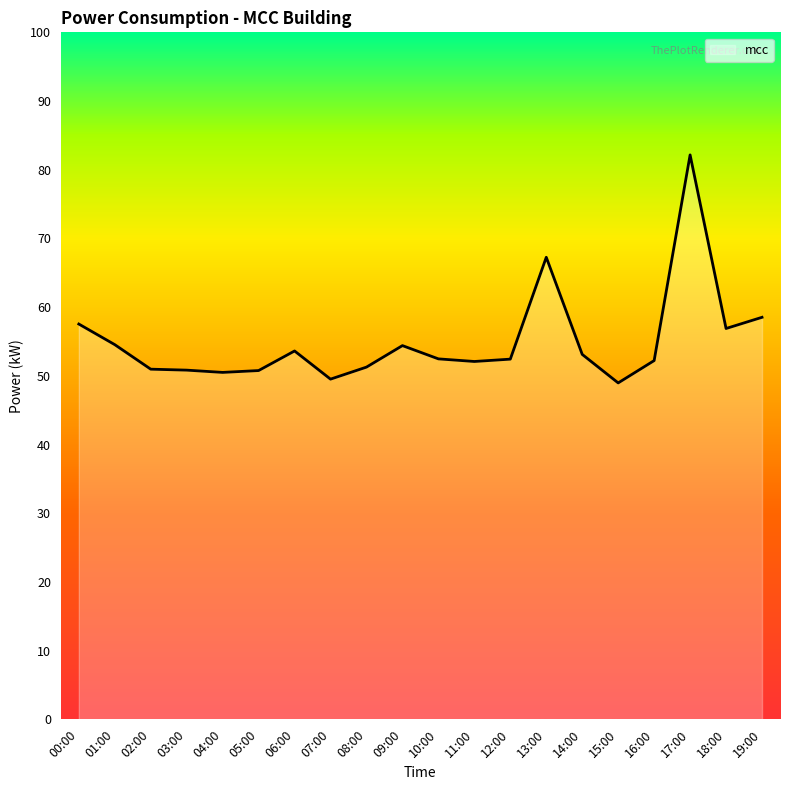

What position from the left is 17:00?

18